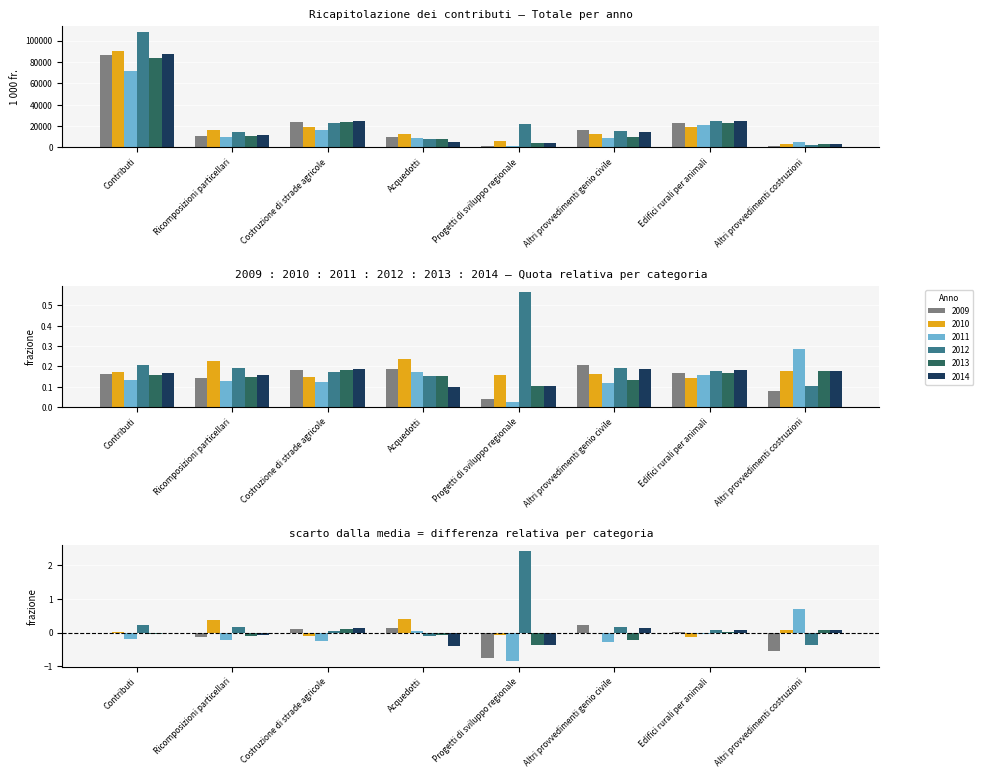

Is it true that 2014 equals 3266.6 at Altri provvedimenti costruzioni?

True